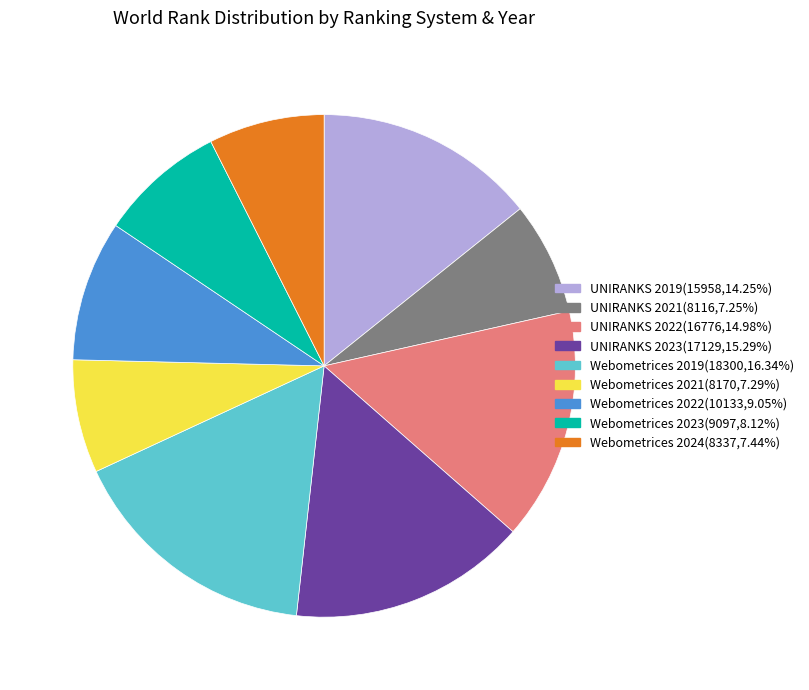

Do UNIRANKS 2023 and Webometrices 2022 together represent more than half of the pie?

No